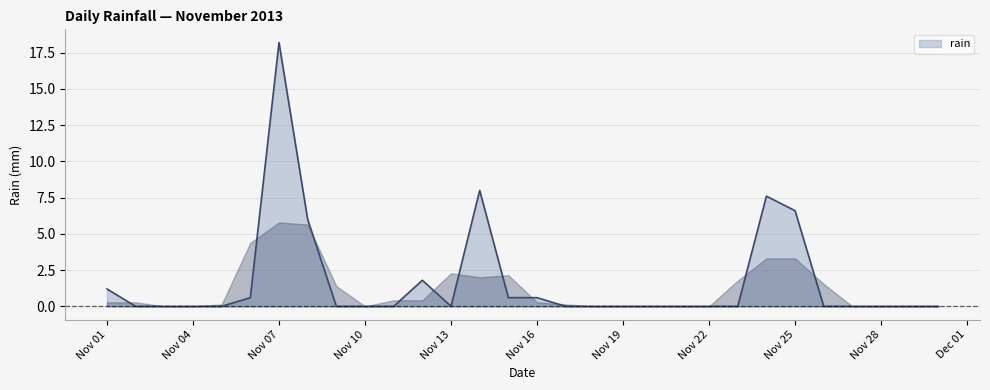

What is the difference between the maximum and minimum values?

18.2